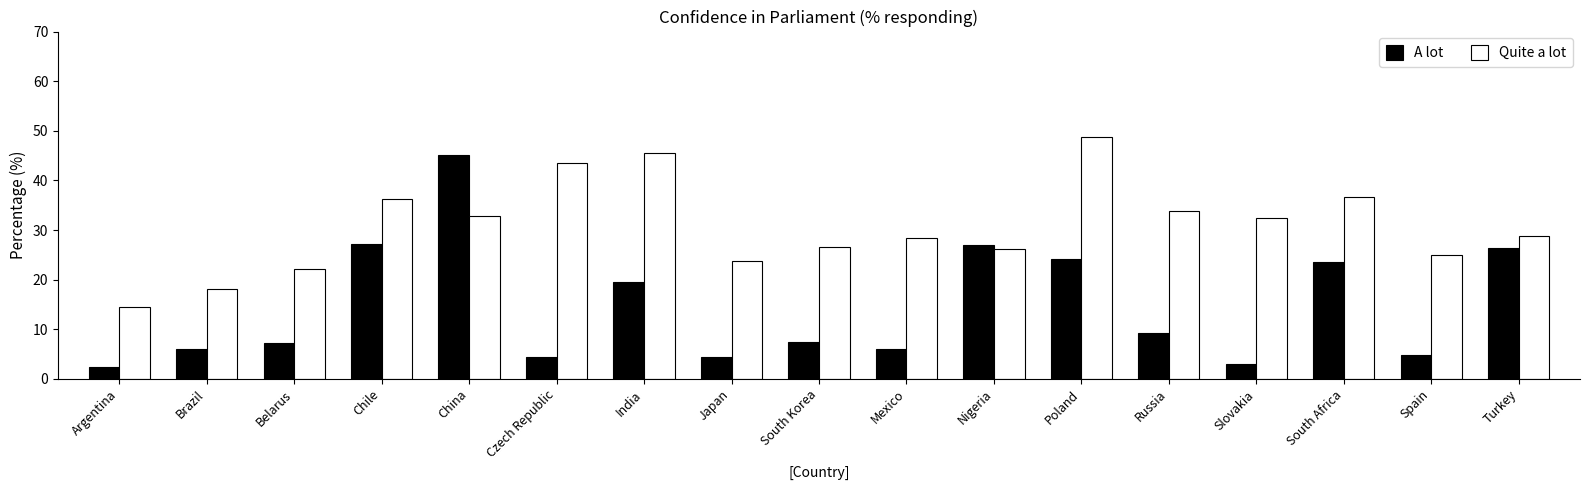

What is the difference between the maximum and minimum values in the A lot series?

42.9